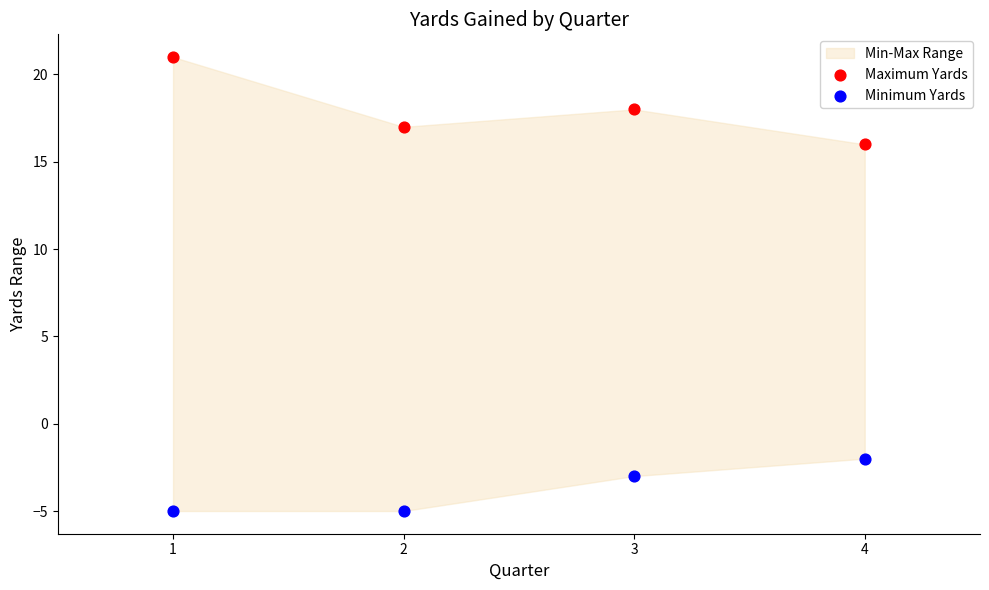

Across all data points, what is the average Y value?

7